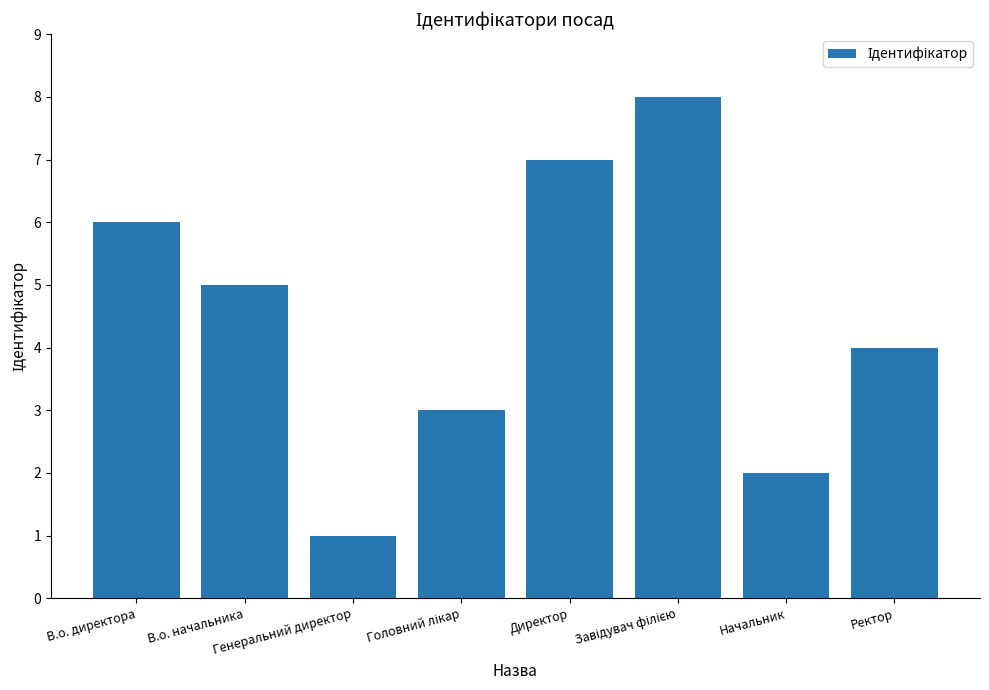

What is the difference between the second highest and minimum values?

6